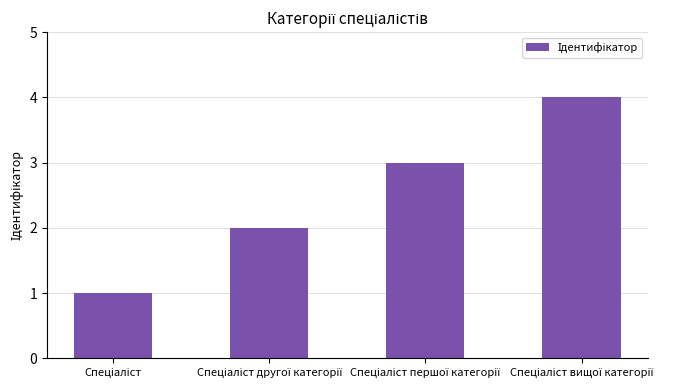

What is the sum of all values?

10